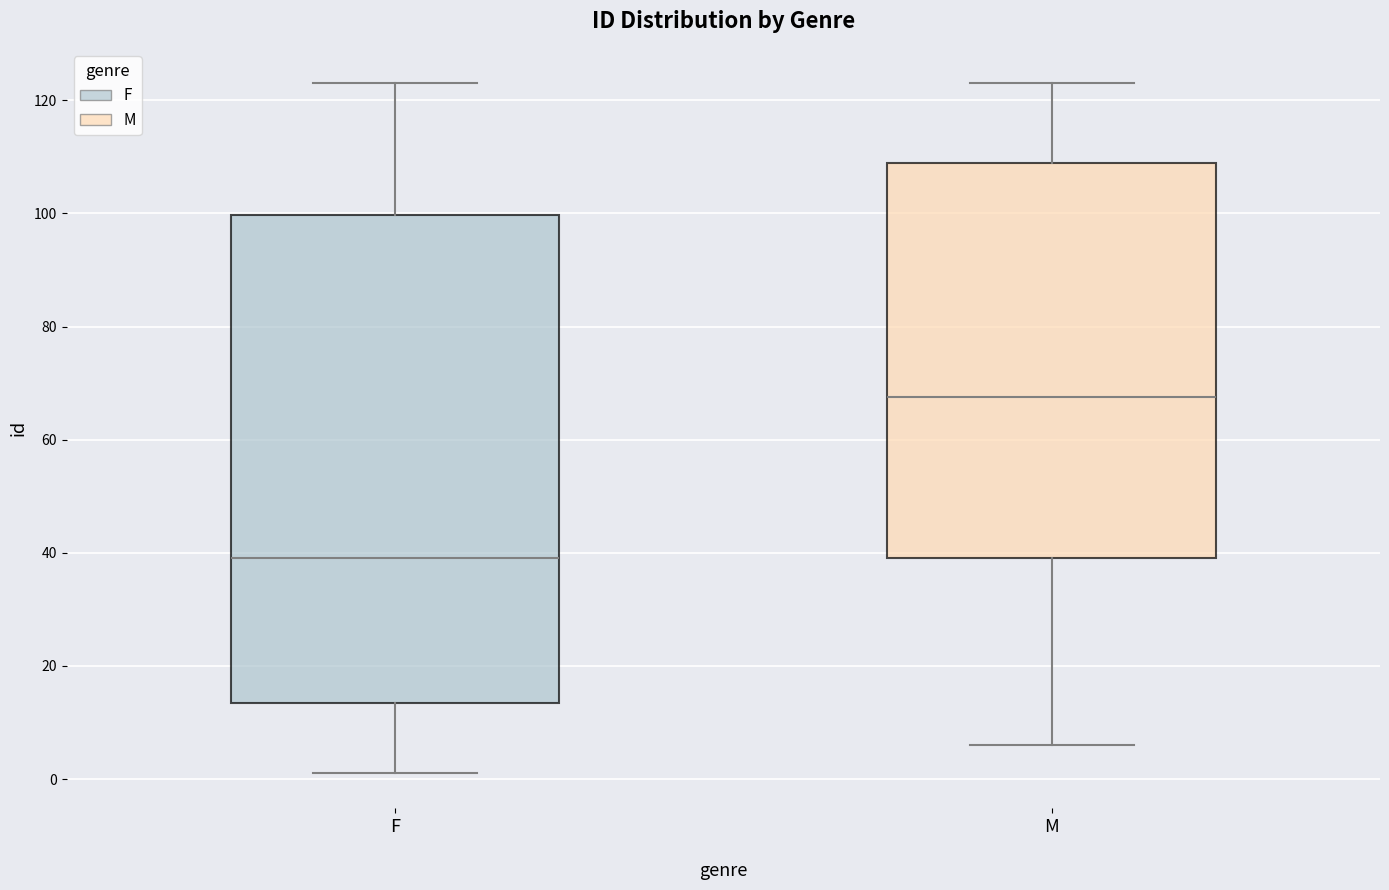

Where is the lower edge of the box for M on the y-axis? The values are not printed on the chart, so give them approximately, as read against the axis.

40